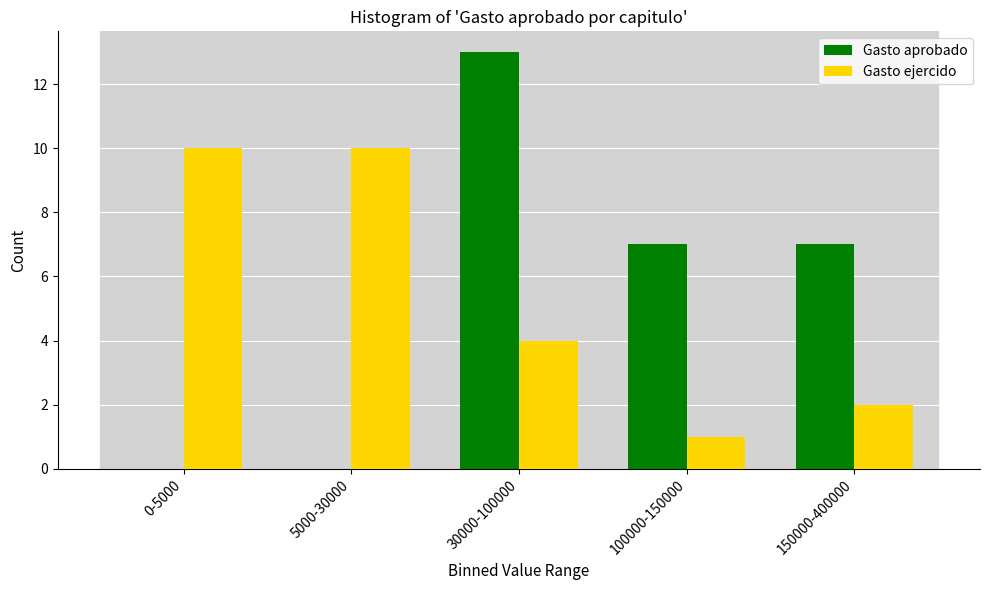

Reading right to left, transcribe all the data shown in this chart.

Gasto aprobado: 150000-400000=7	100000-150000=7	30000-100000=13	5000-30000=0	0-5000=0
Gasto ejercido: 150000-400000=2	100000-150000=1	30000-100000=4	5000-30000=10	0-5000=10